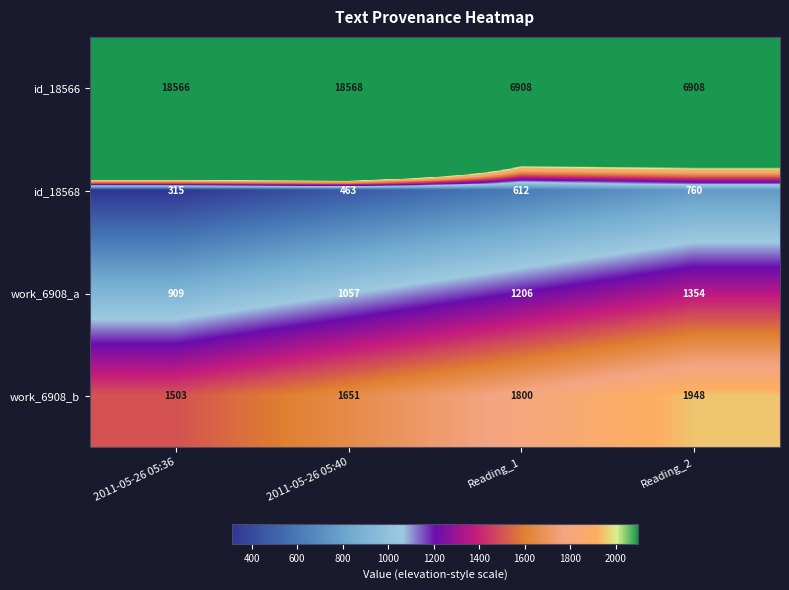

What is the difference between the maximum and second lowest values in the work_6908_b series?

297